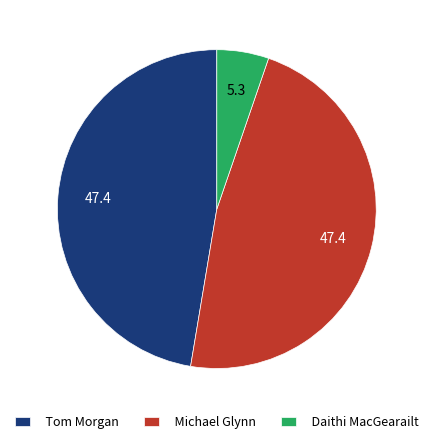

Does Daithi MacGearailt account for over 50% of the chart?

No